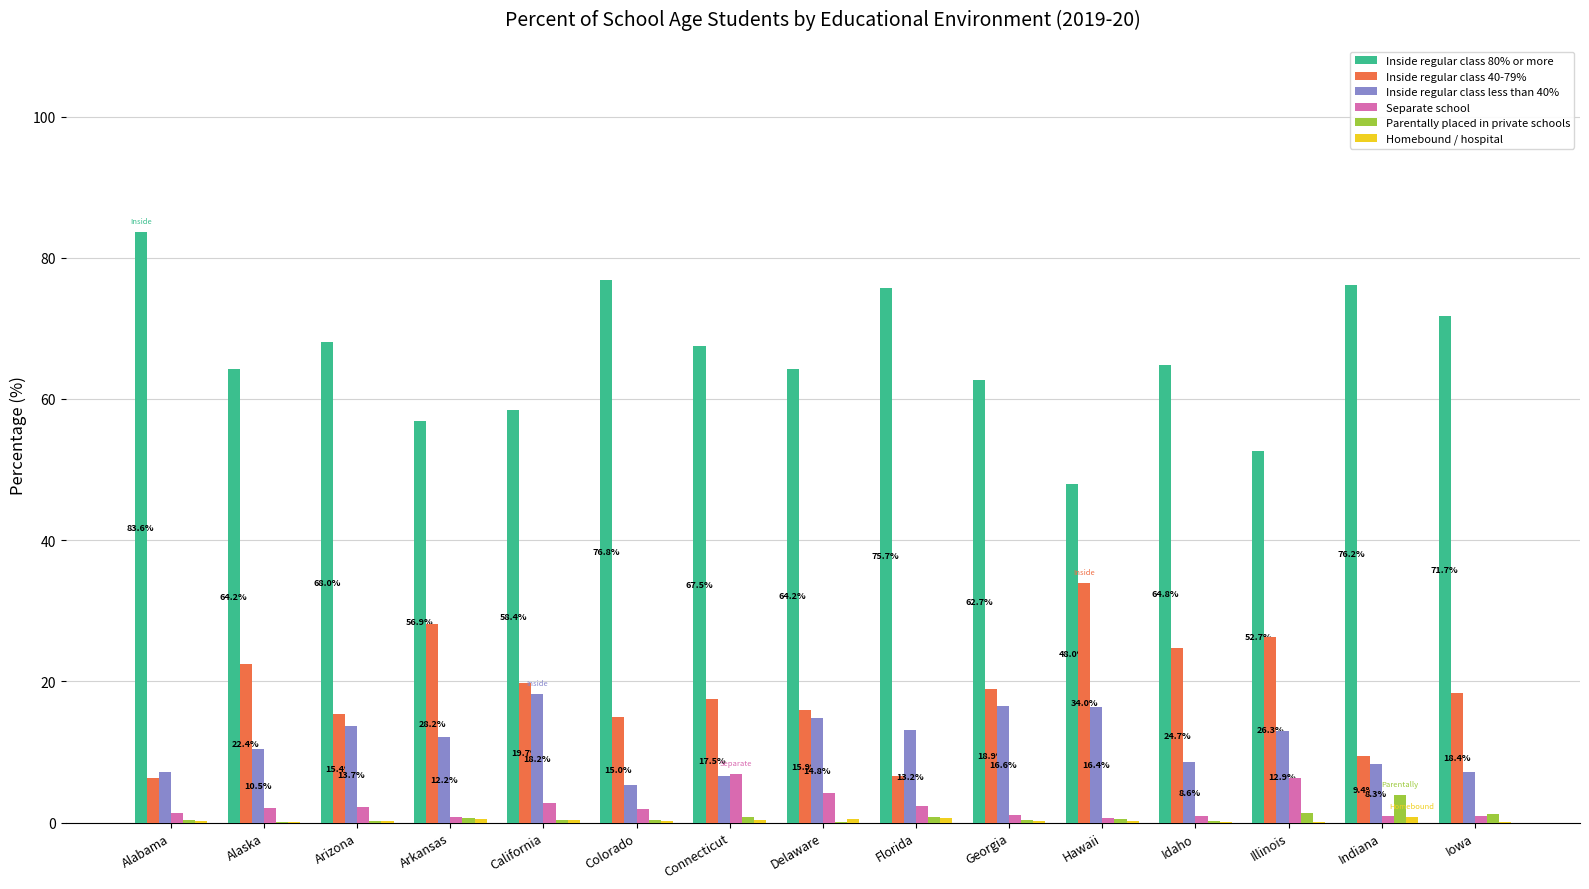

How many groups of bars are there?

15